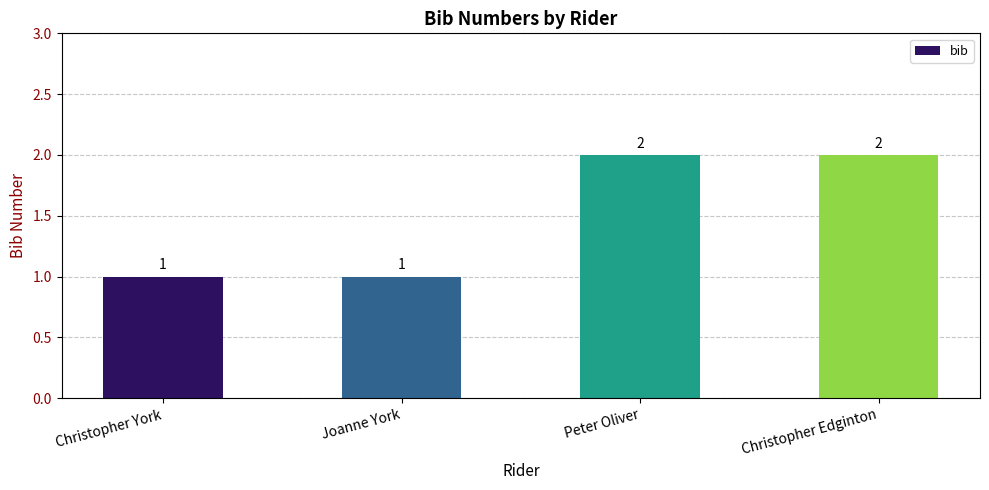

The chart shows a value of 3 at Christopher Edginton. True or false?

False